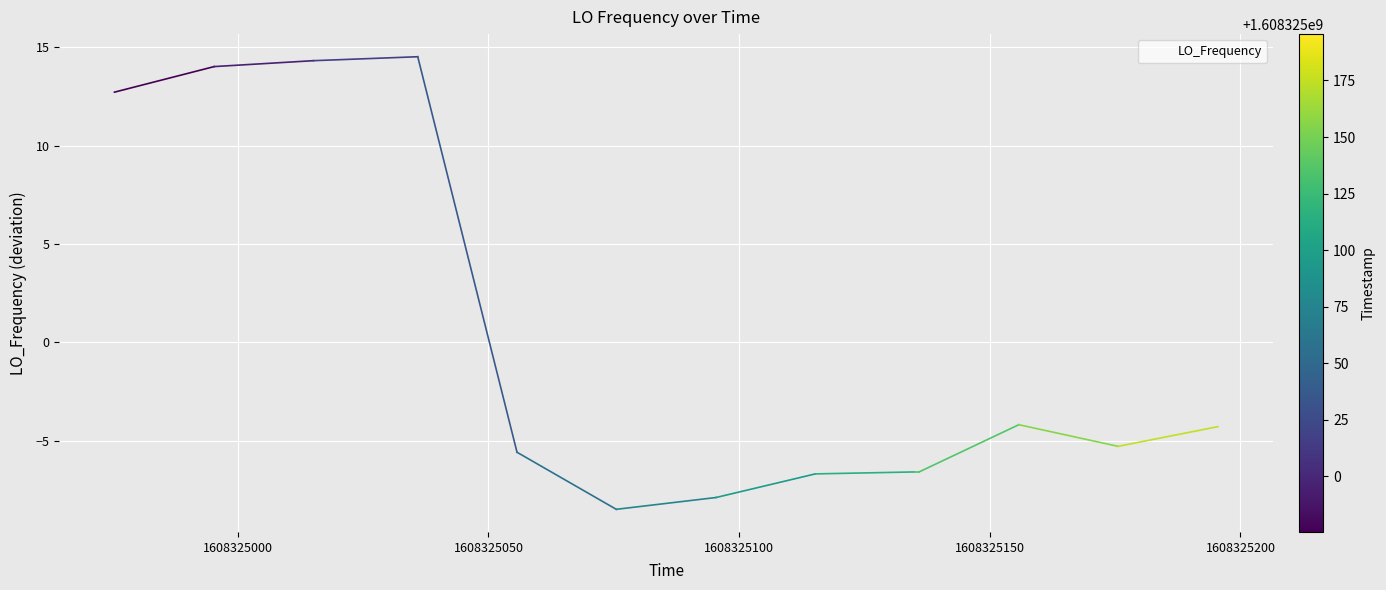

What is the greatest value displayed?

14.5